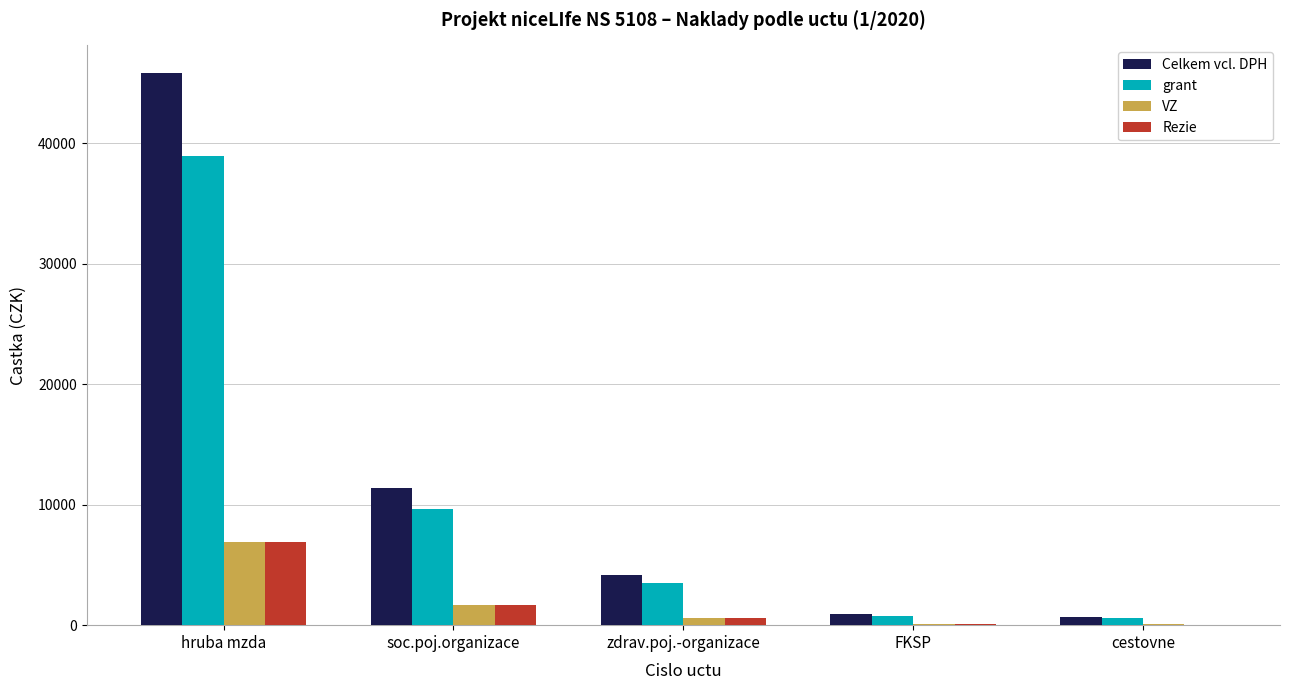

What is the maximum value shown in the chart?

45818.0